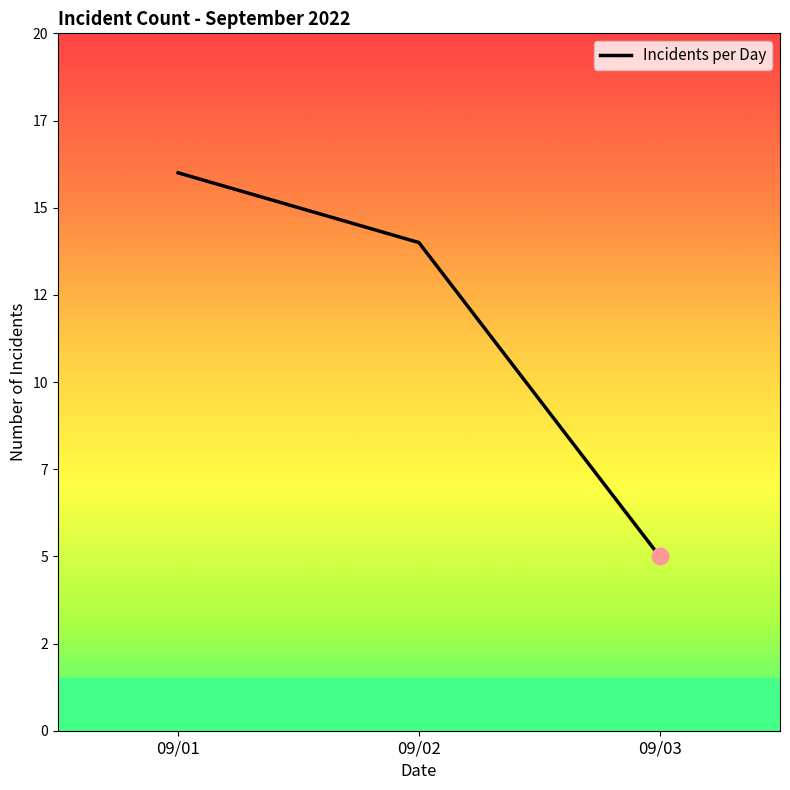

Does the chart have visible grid lines?

No